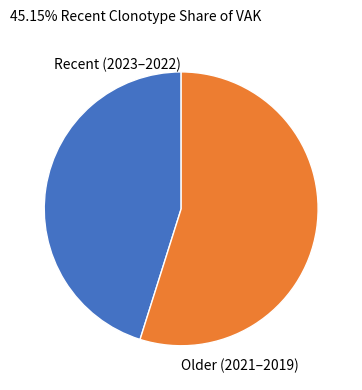

Is there any slice that represents more than half of the pie?

Yes